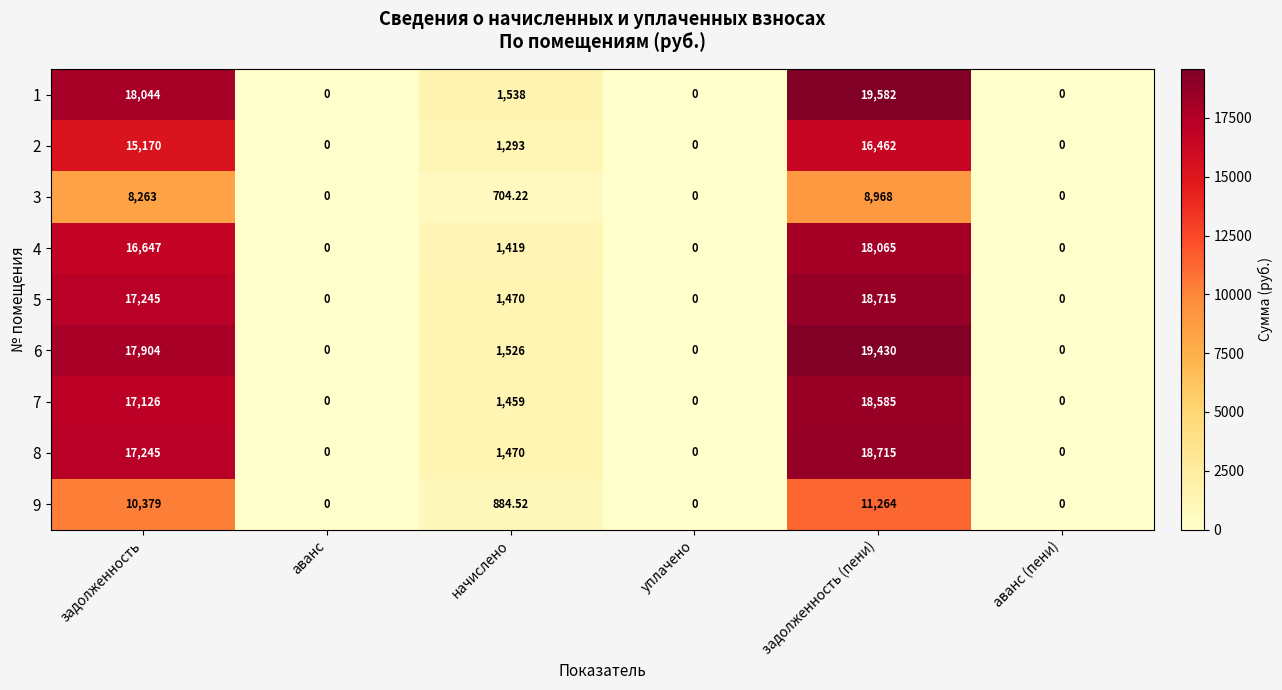

Which series has the largest total across all categories?

1